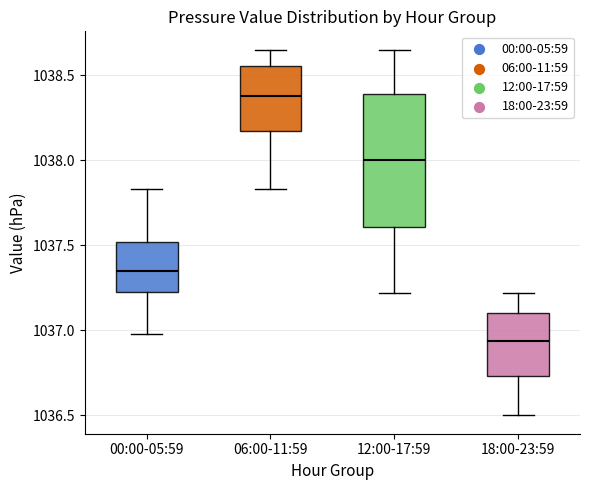

Which box has the highest median line?

06:00-11:59